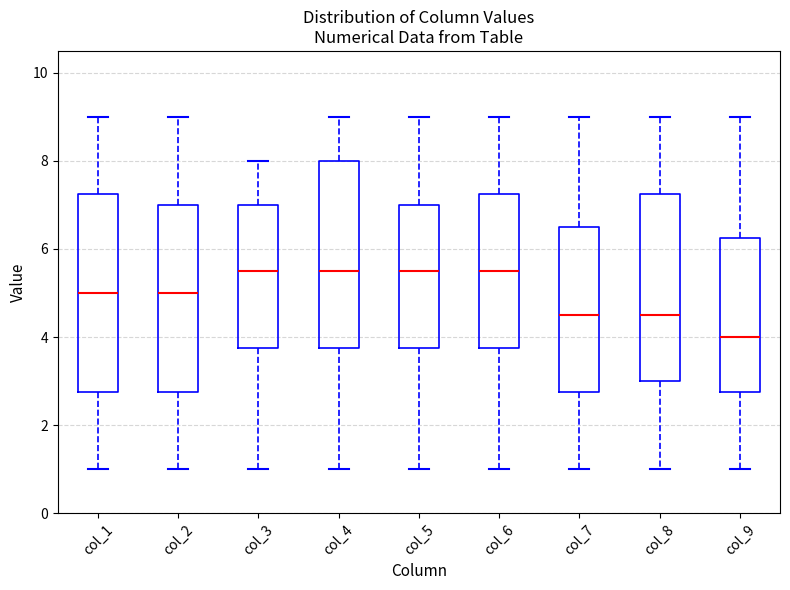

Reading left to right, read every box against the y-axis: the position of its median line, the range the box covers, and the ends of its whiskers. The values are not printed on the chart, so give them approximately, as read against the axis.

col_1: median 5.0, box 2.8 to 7.2, whiskers 1.0 to 9.0
col_2: median 5.0, box 2.8 to 7.0, whiskers 1.0 to 9.0
col_3: median 5.6, box 3.8 to 7.0, whiskers 1.0 to 8.0
col_4: median 5.6, box 3.8 to 8.0, whiskers 1.0 to 9.0
col_5: median 5.6, box 3.8 to 7.0, whiskers 1.0 to 9.0
col_6: median 5.6, box 3.8 to 7.2, whiskers 1.0 to 9.0
col_7: median 4.6, box 2.8 to 6.6, whiskers 1.0 to 9.0
col_8: median 4.6, box 3.0 to 7.2, whiskers 1.0 to 9.0
col_9: median 4.0, box 2.8 to 6.2, whiskers 1.0 to 9.0